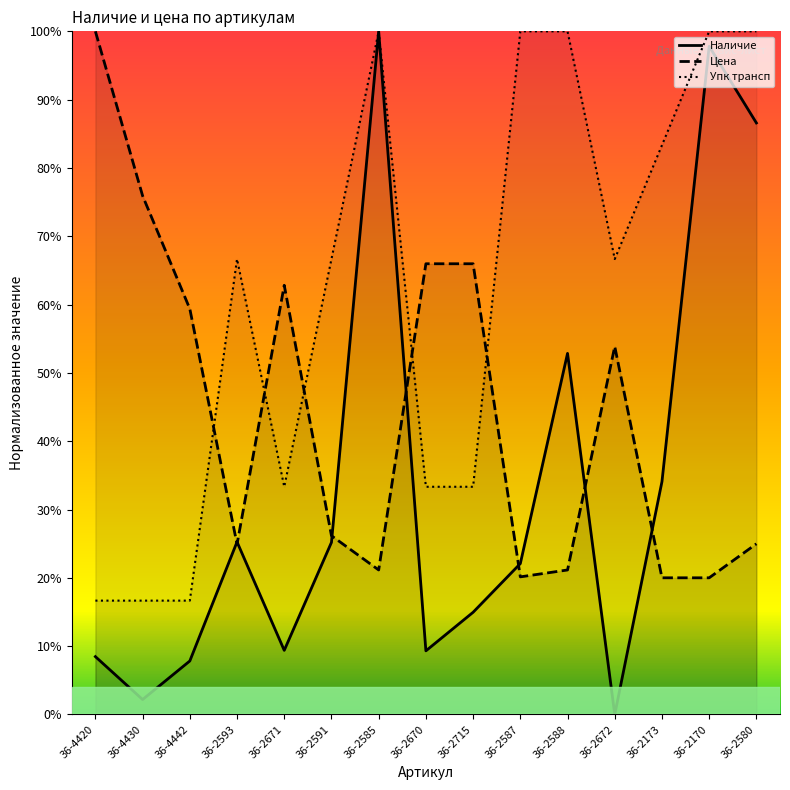

Is this an area chart (filled region under the line)?

No